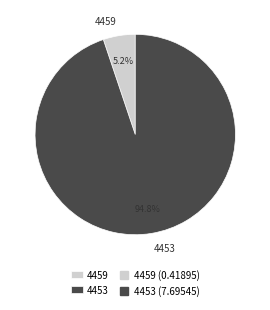

True or false: 4453 accounts for 99% of the total.

False